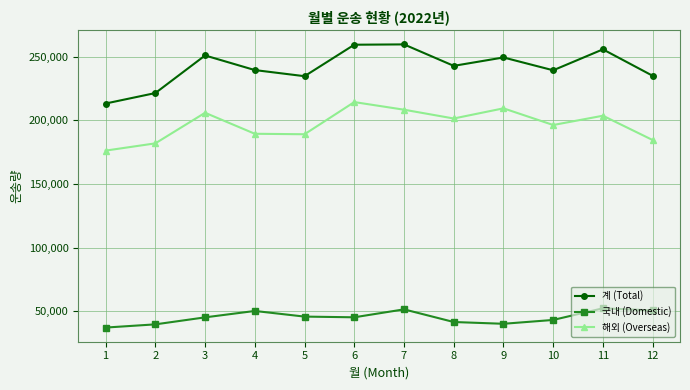

In 계 (Total), how many points are higher than both neighbors (excluding endpoints)?

4